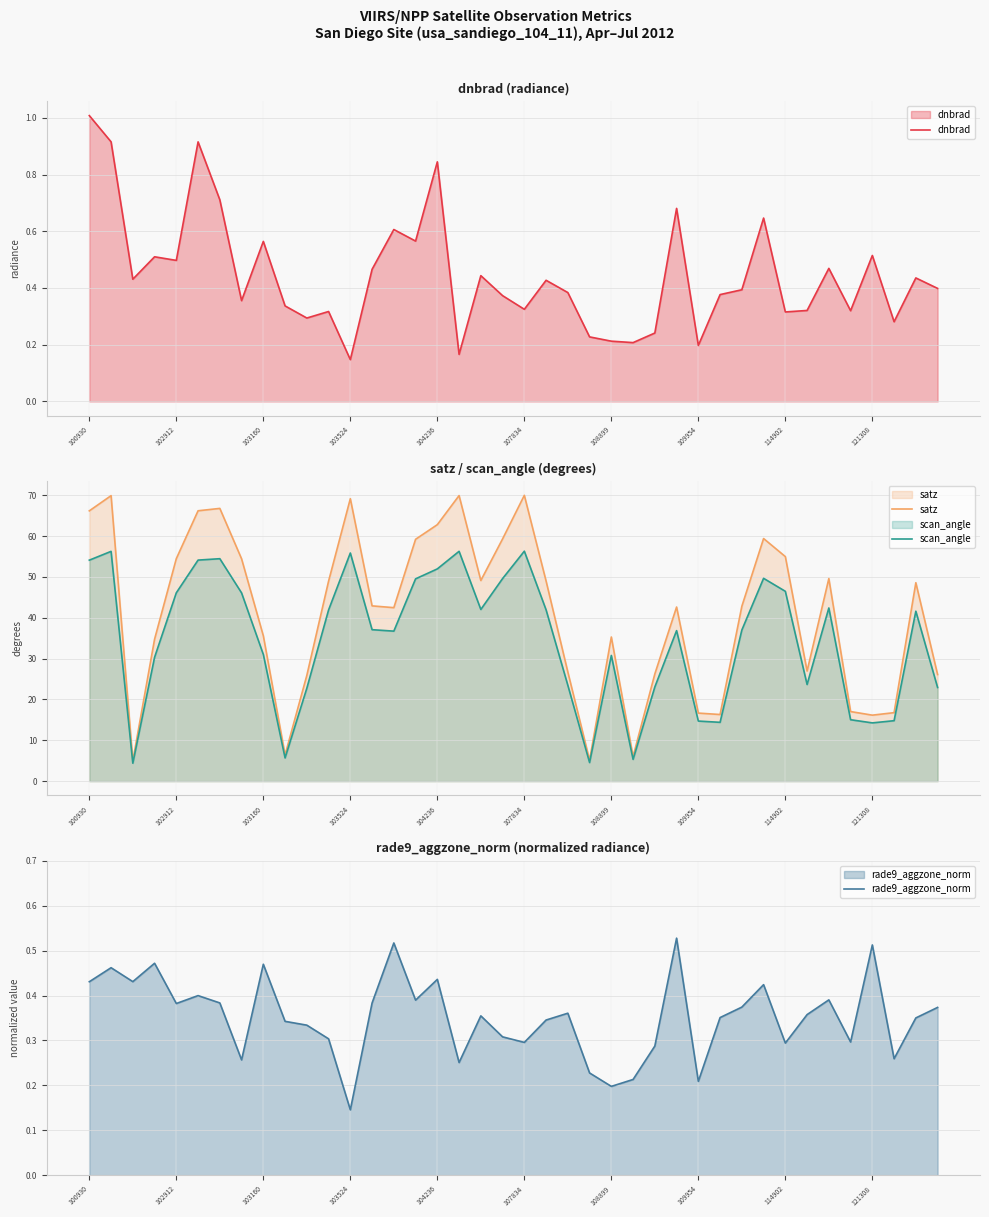

Is it true that rade9_aggzone_norm equals 0.4 at 37?

False